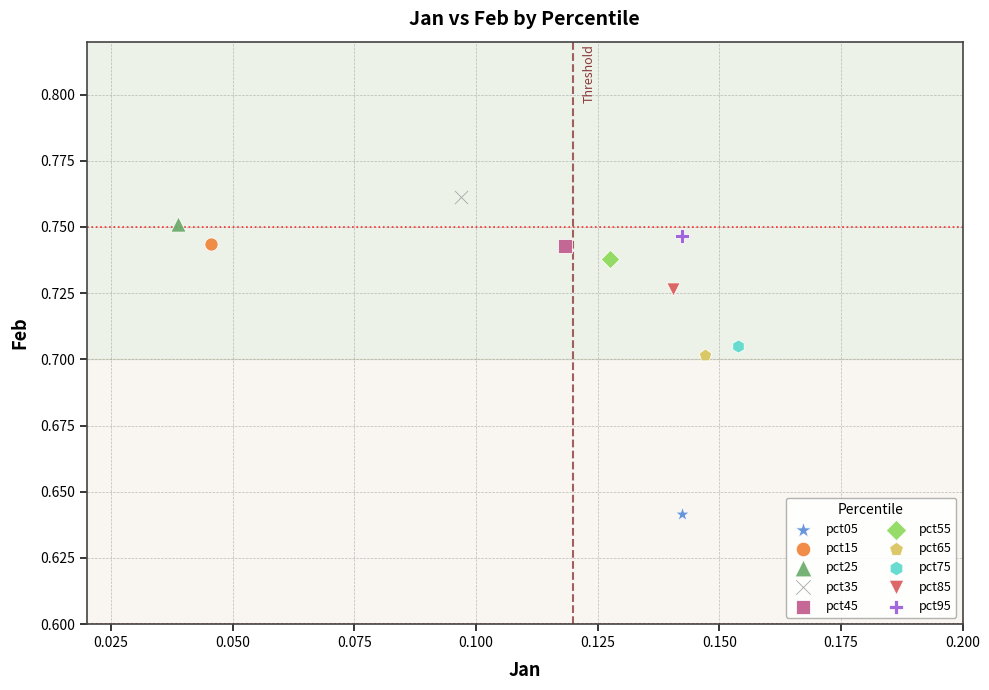

What are all the series names shown in the legend?

pct05, pct15, pct25, pct35, pct45, pct55, pct65, pct75, pct85, pct95